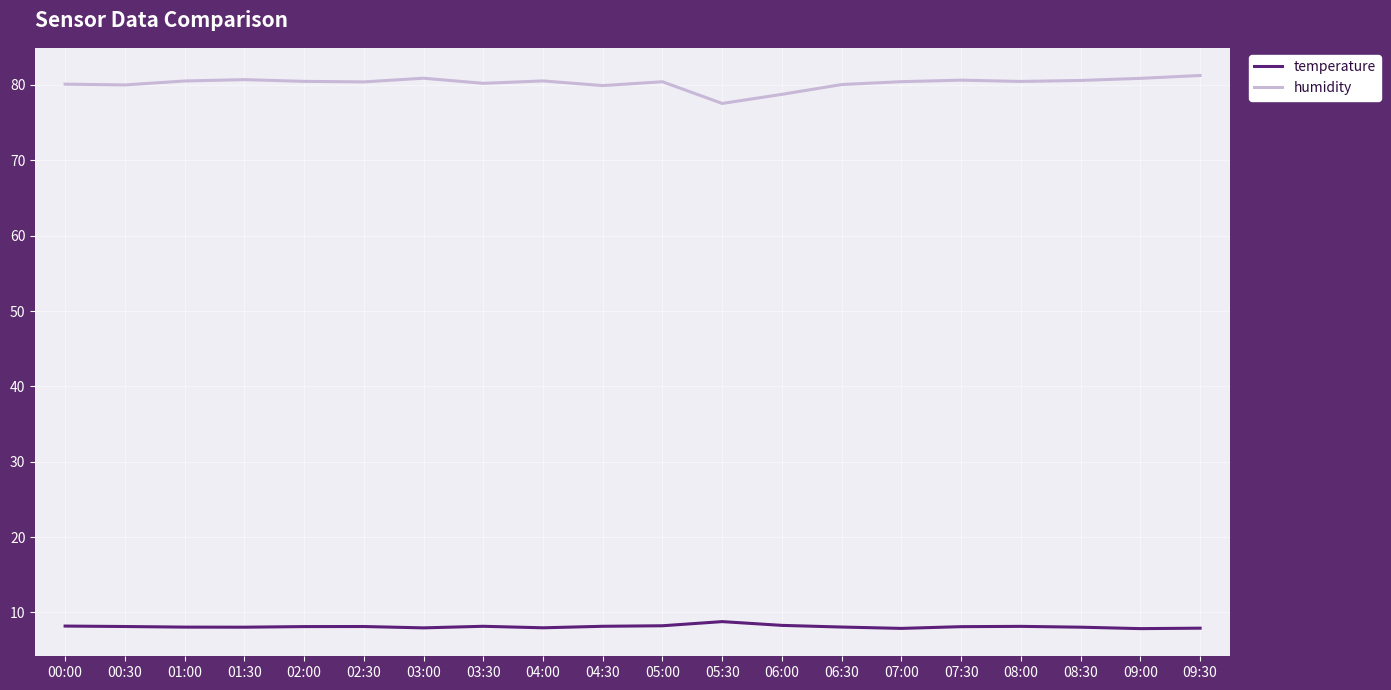

What is the difference between the temperature values at 06:00 and 07:30?

0.2